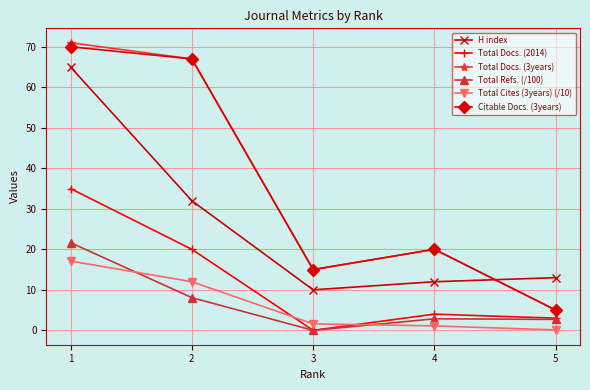

List the series in order of their peak value, highest first.

Total Docs. (3years), Citable Docs. (3years), H index, Total Docs. (2014), Total Refs. (/100), Total Cites (3years) (/10)